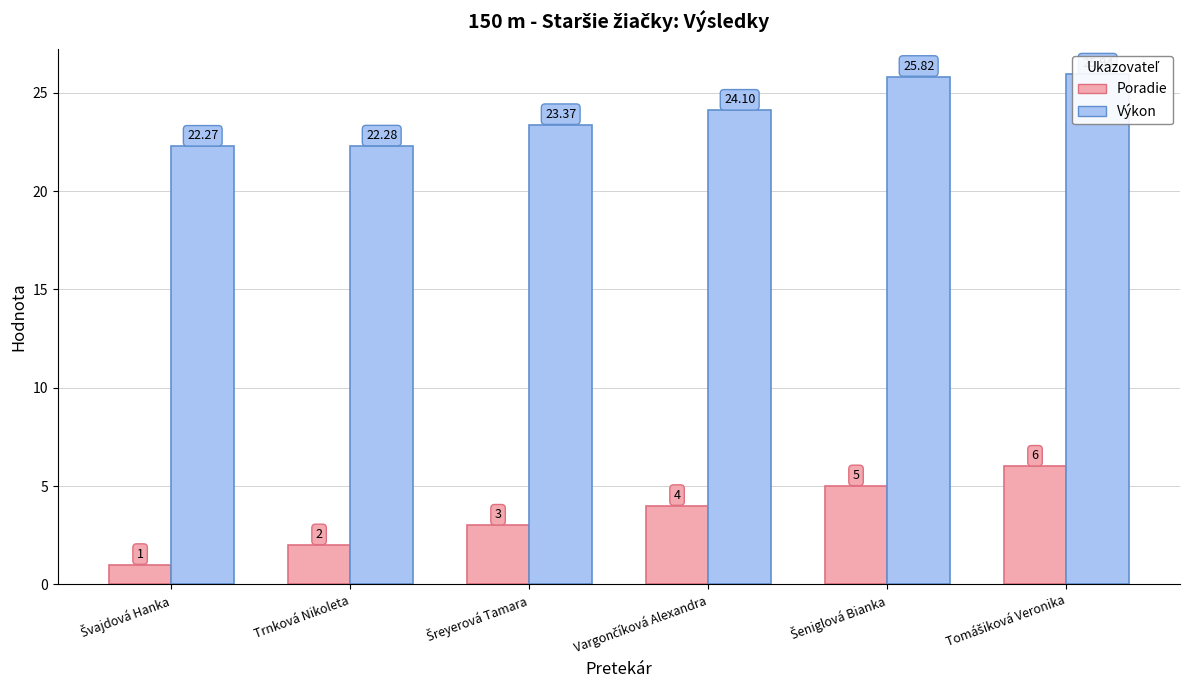

What are all the series names shown in the legend?

Poradie, Výkon